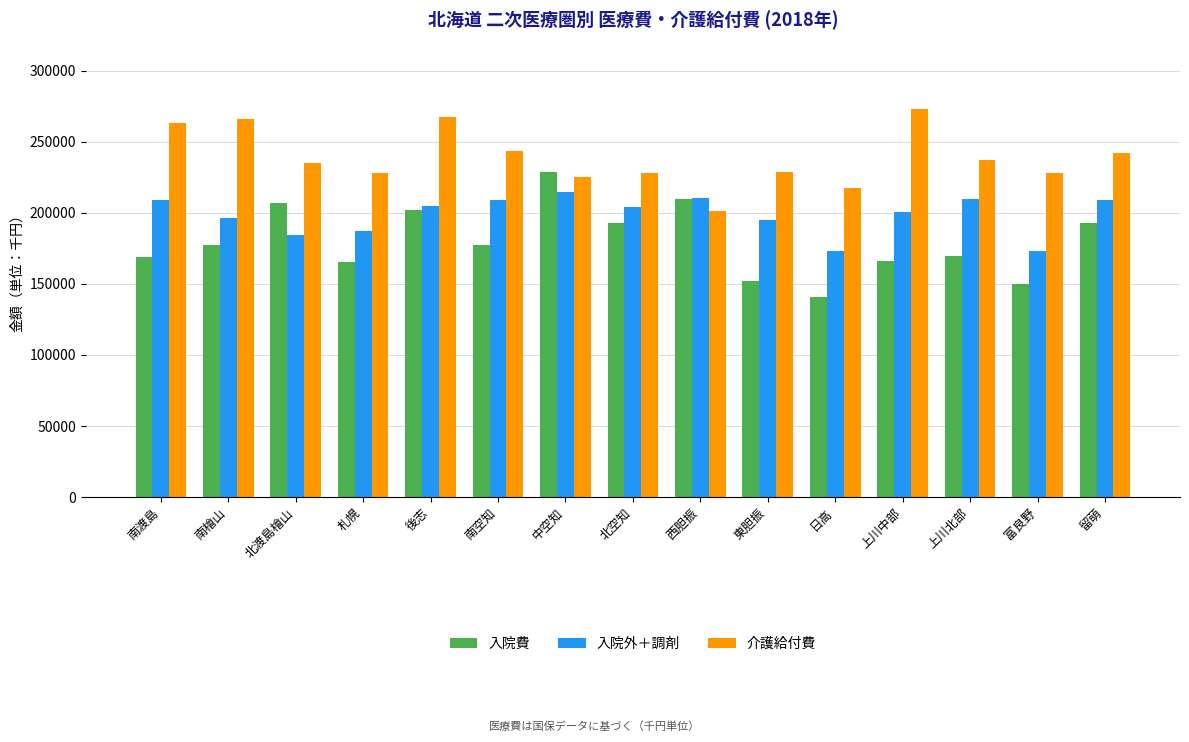

What are all the series names shown in the legend?

入院費, 入院外＋調剤, 介護給付費